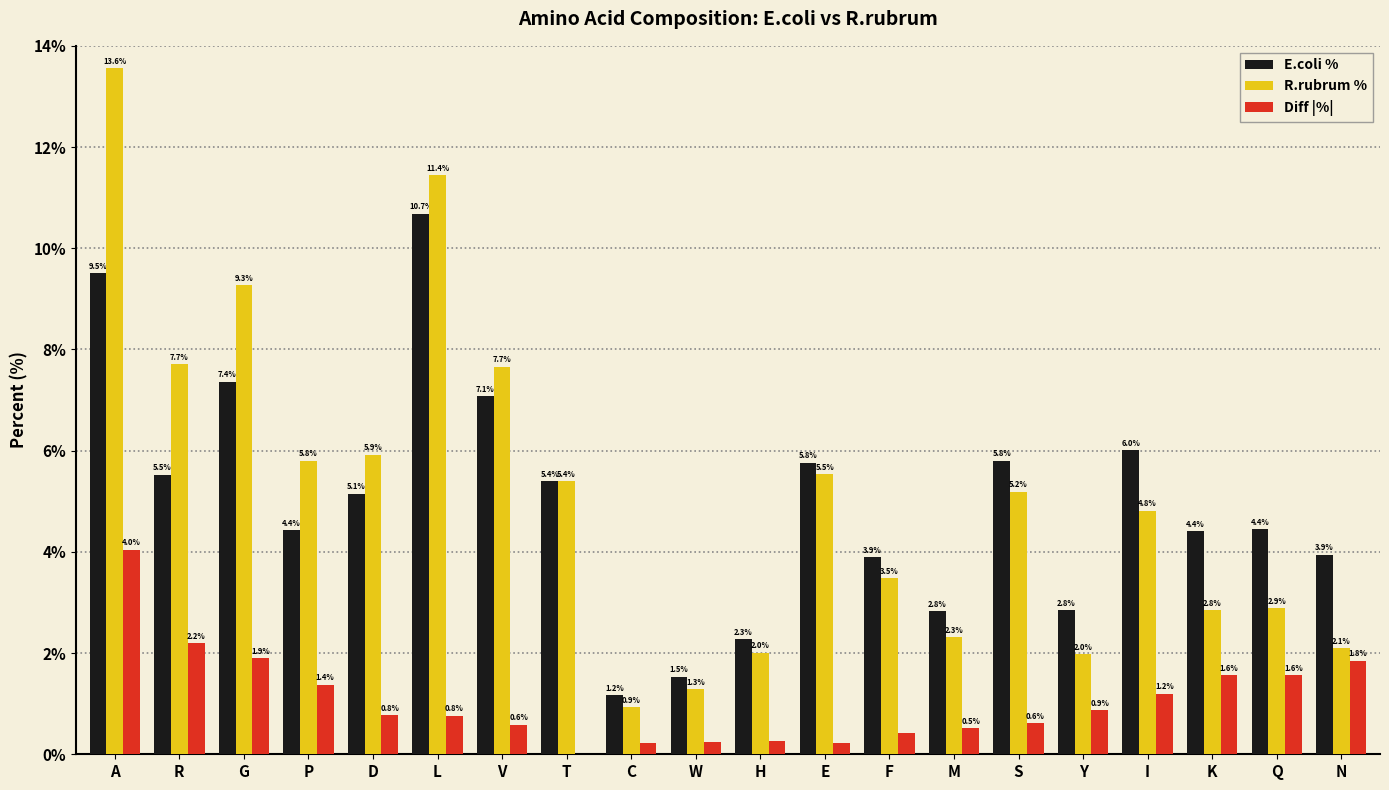

What is the sum of all R.rubrum % values?

102.1